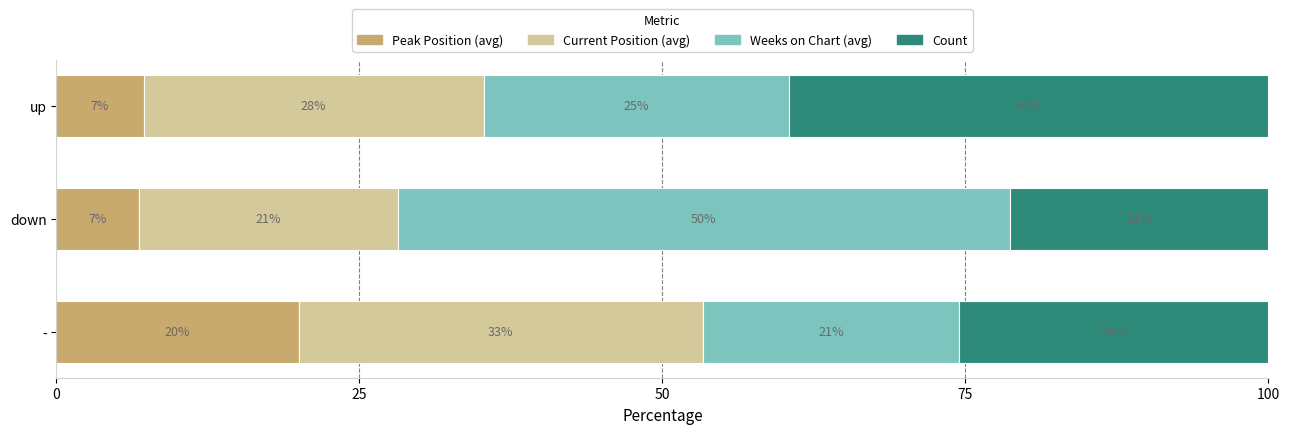

At how many categories does at least one series exceed 30?

3